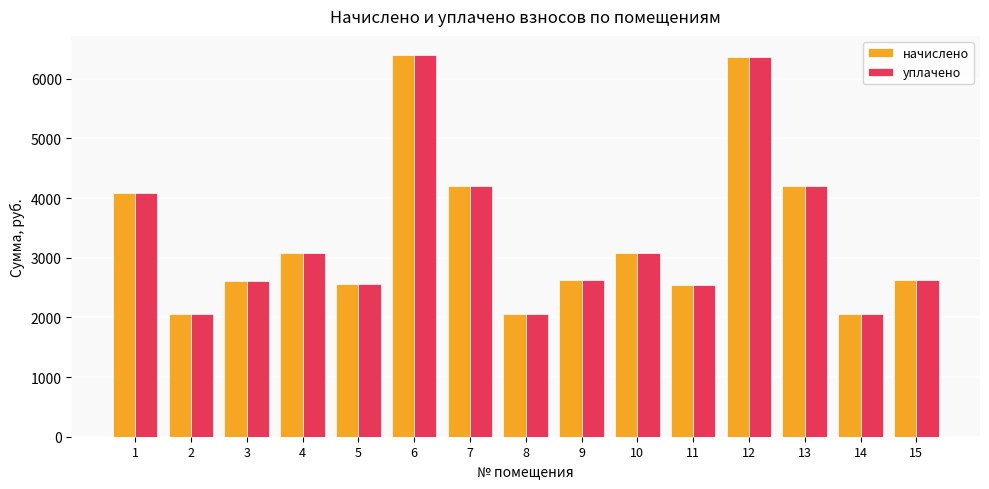

What is the smallest value displayed?

2051.1